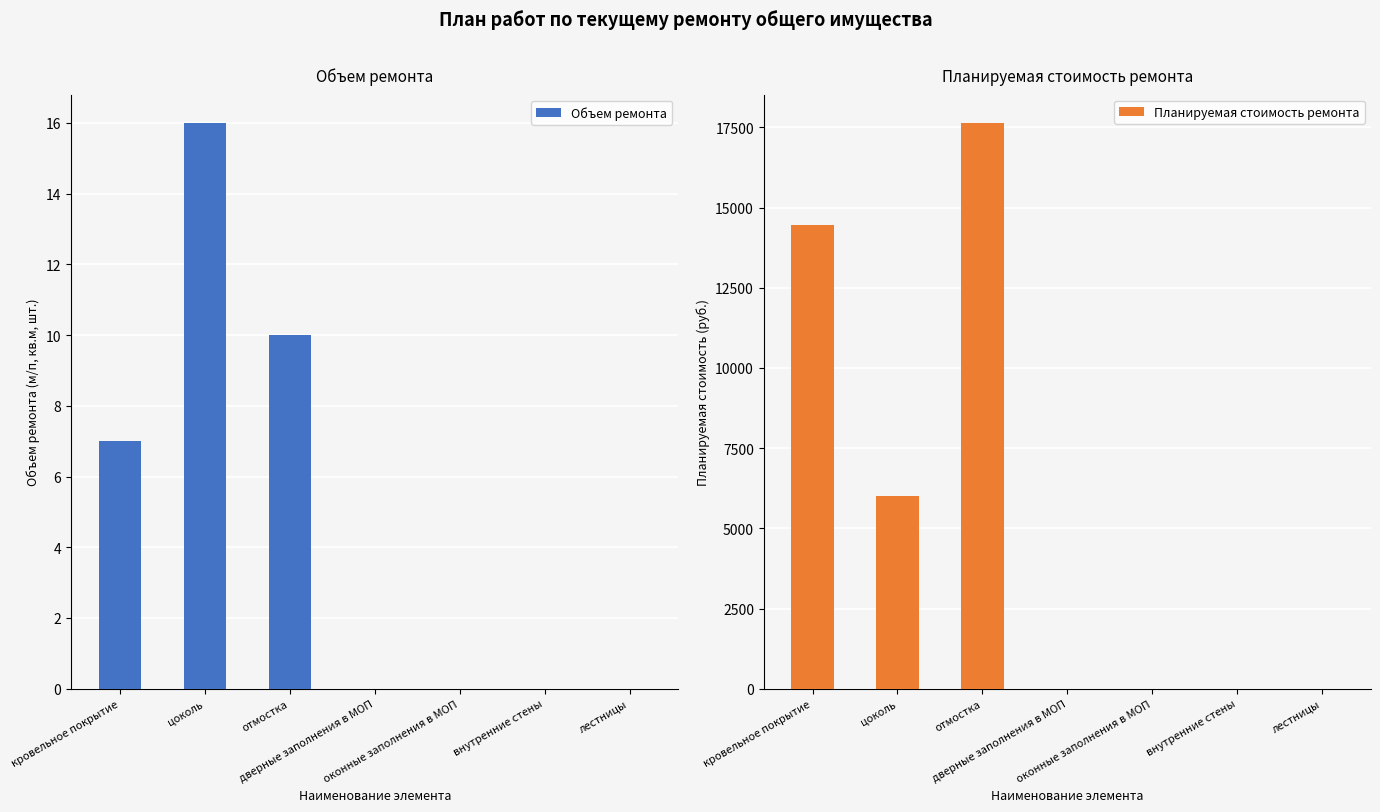

How many bars are there in each group?

2